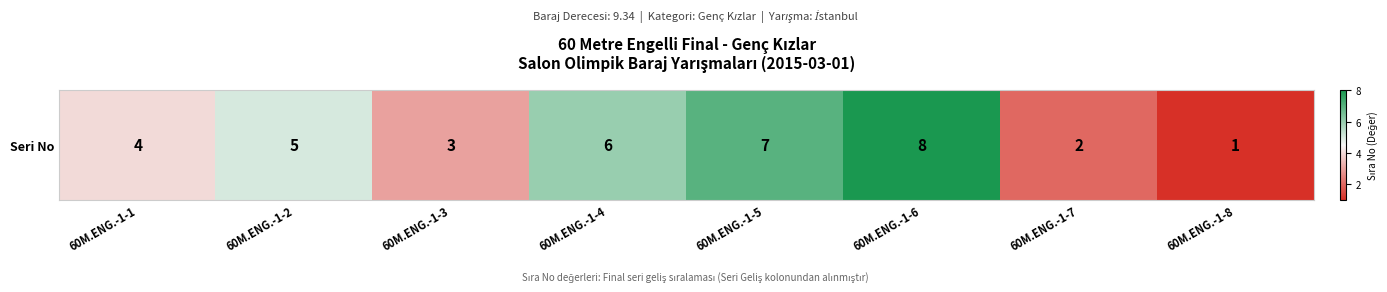

What is the greatest value displayed?

8